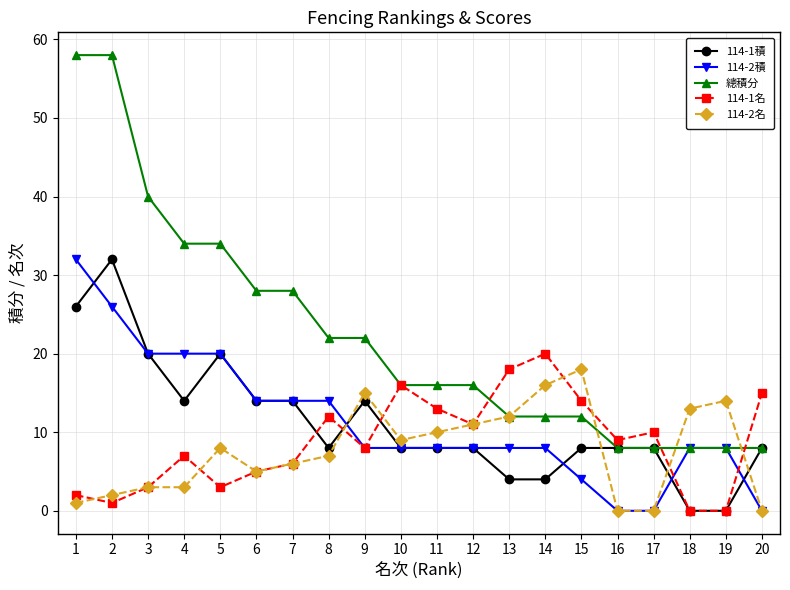

What is the greatest value displayed?

58